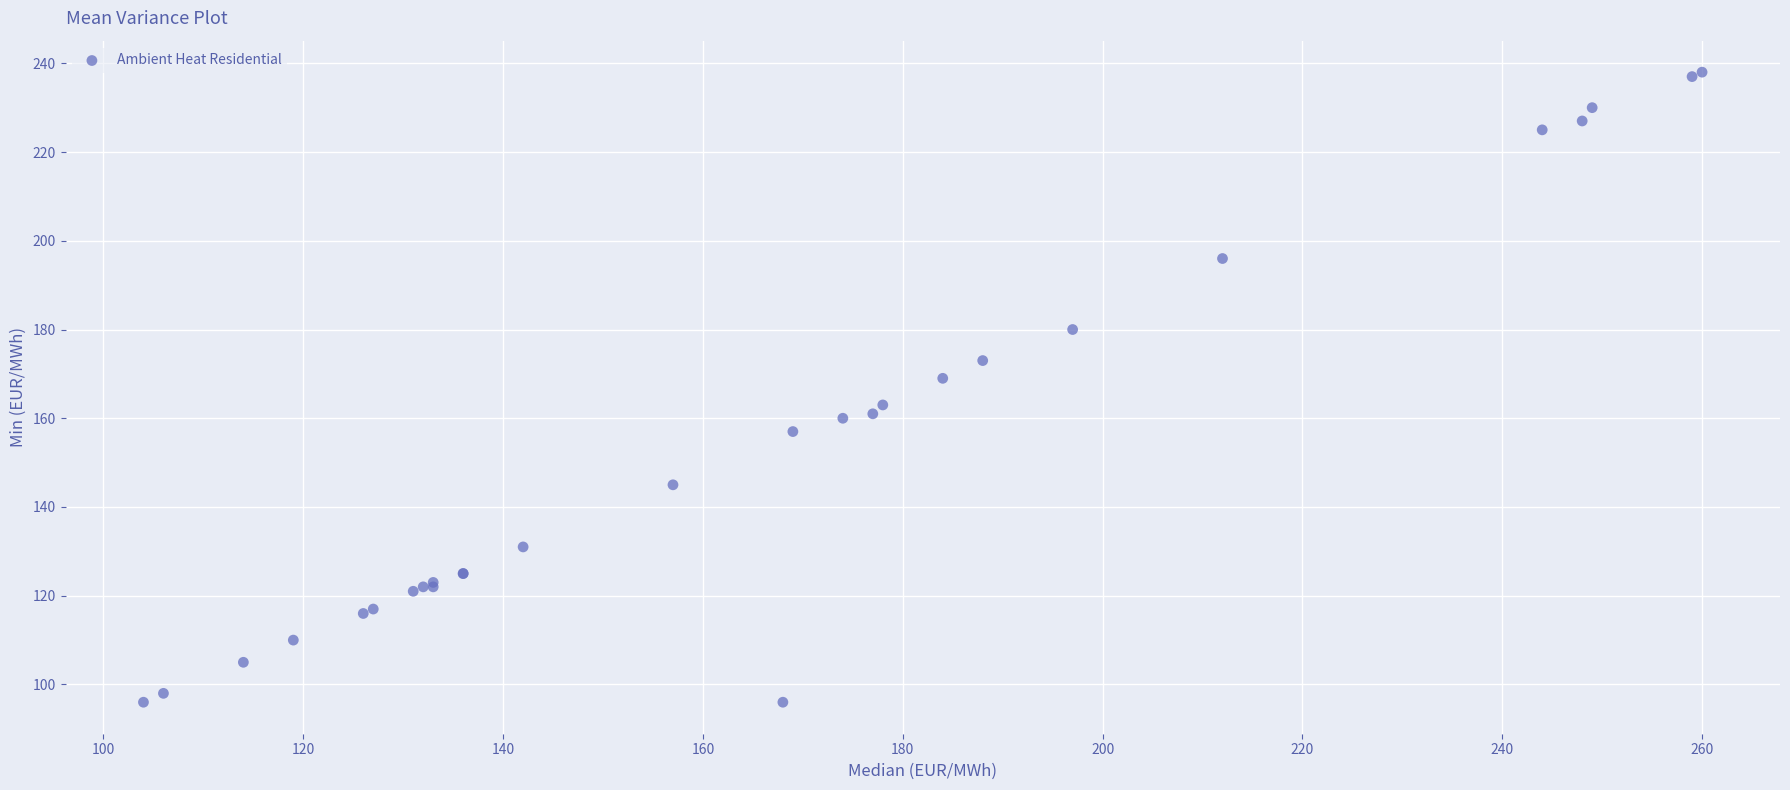

What Y value in the scatter plot is closest to 167?

169